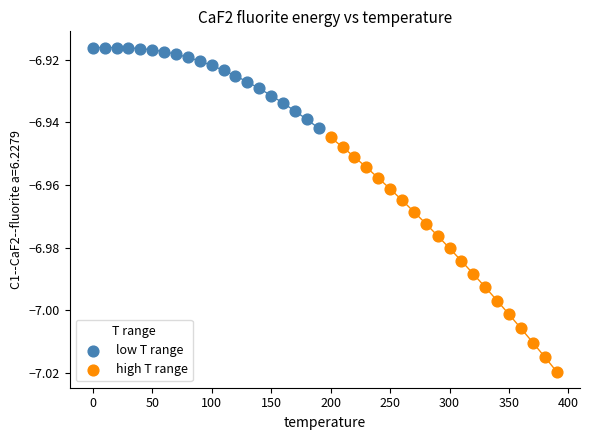

What are all the series names shown in the legend?

low T range, high T range